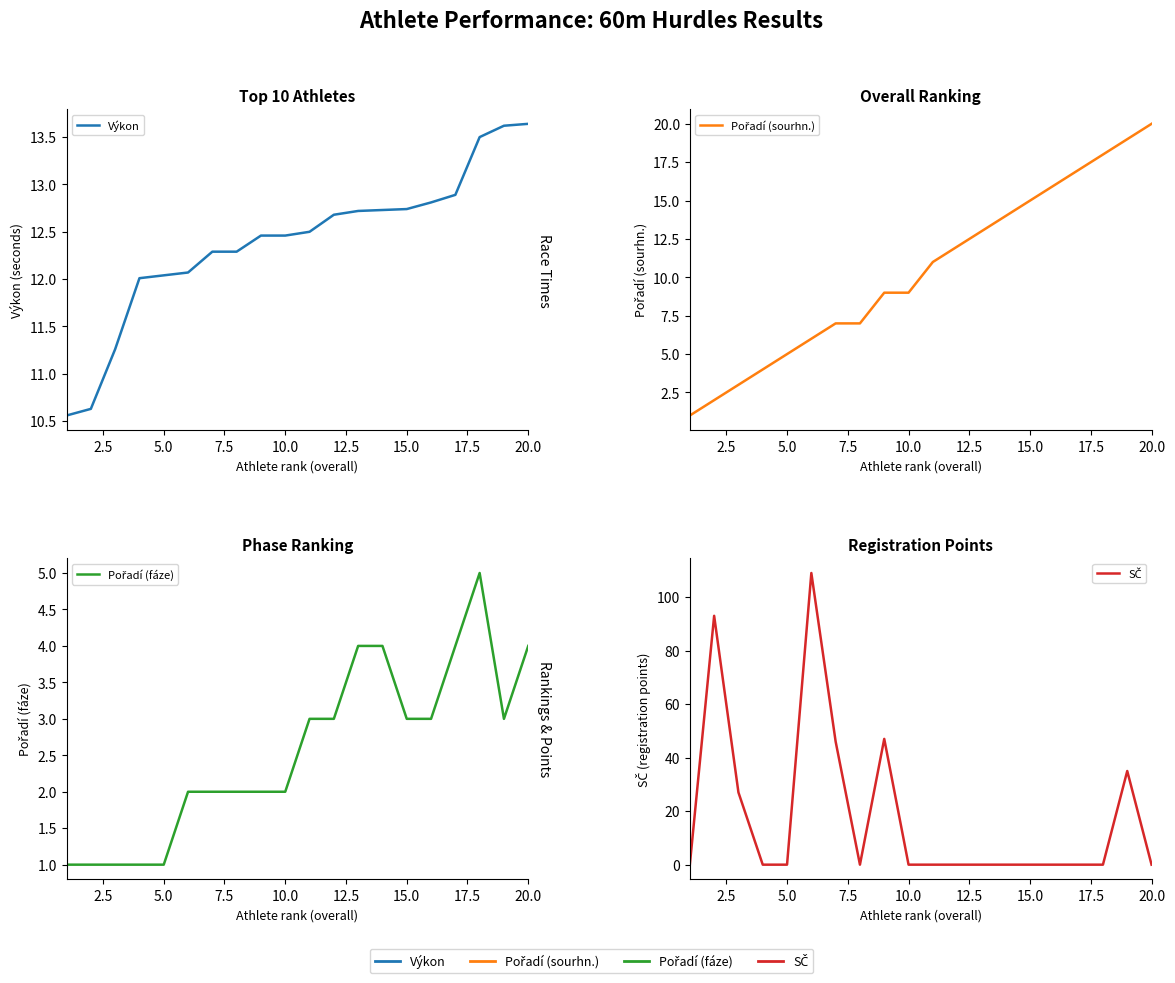

What is the difference between the maximum and minimum values in the SČ series?

109.0